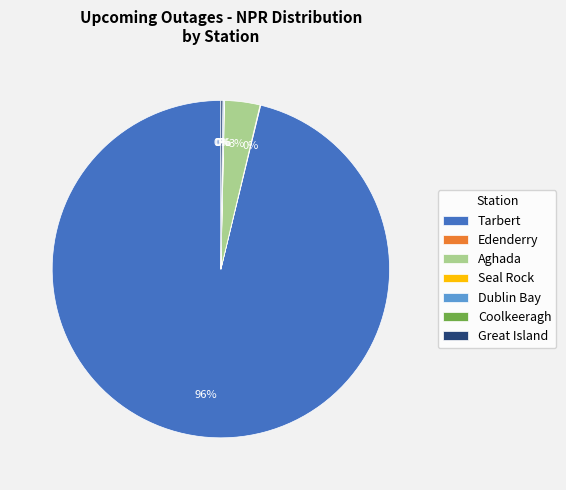

Which slice is the largest?

Tarbert